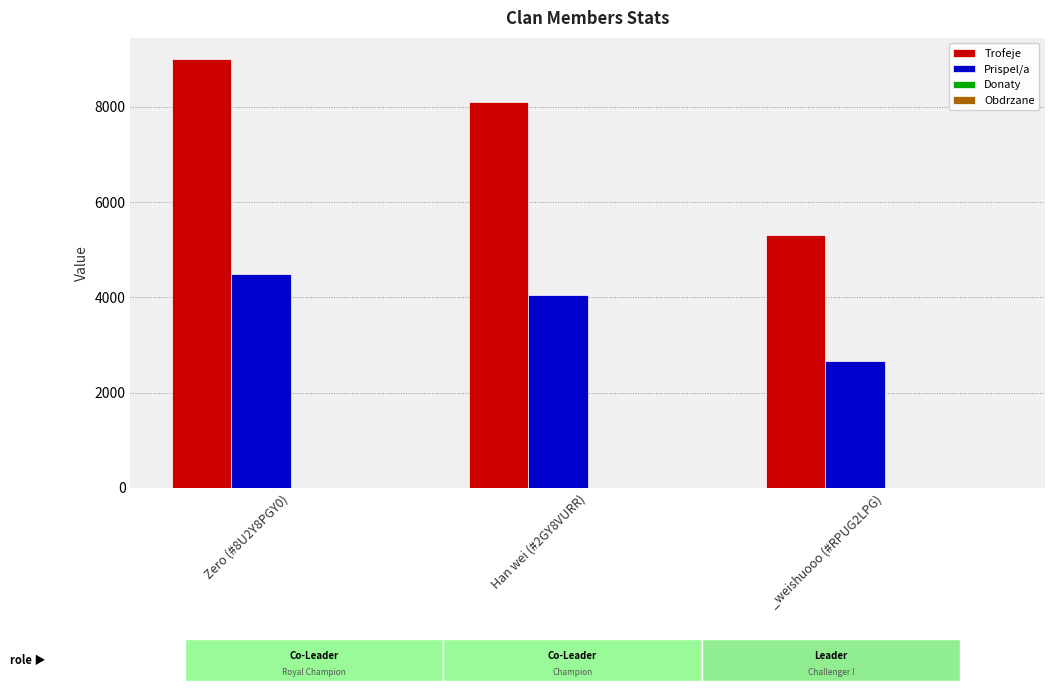

Reading left to right, what are all the values shown in this chart?

Trofeje: Zero (#8U2Y8PGY0)=9000	Han wei (#2GY8VURR)=8103	_weishuooo (#RPUG2LPG)=5312
Prispel/a: Zero (#8U2Y8PGY0)=4500	Han wei (#2GY8VURR)=4051	_weishuooo (#RPUG2LPG)=2656